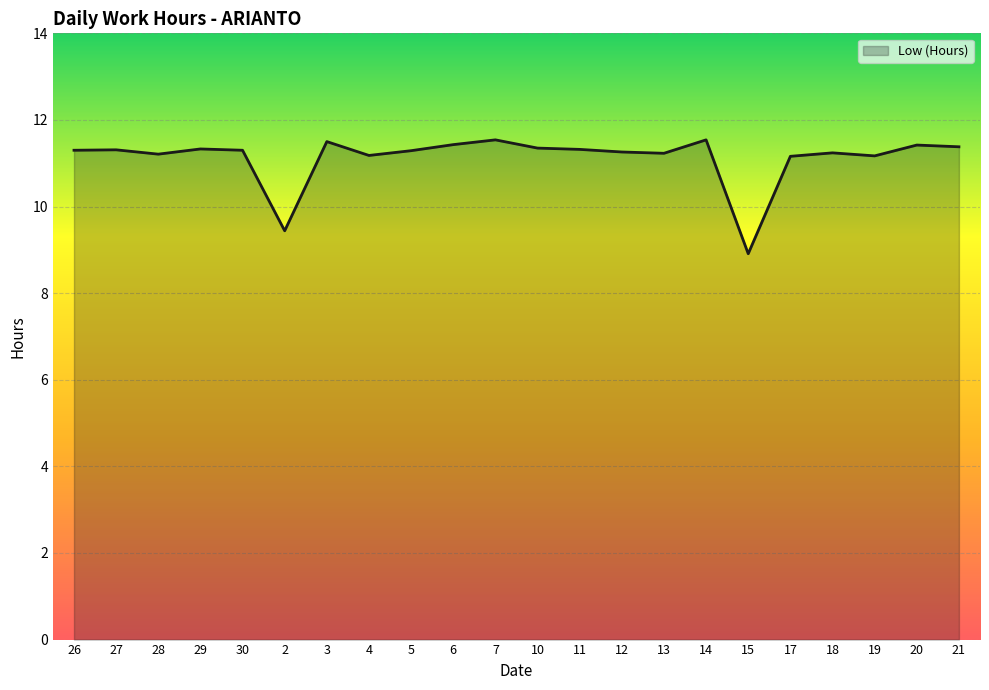

True or false: the data shows 3.1 at 7.

False